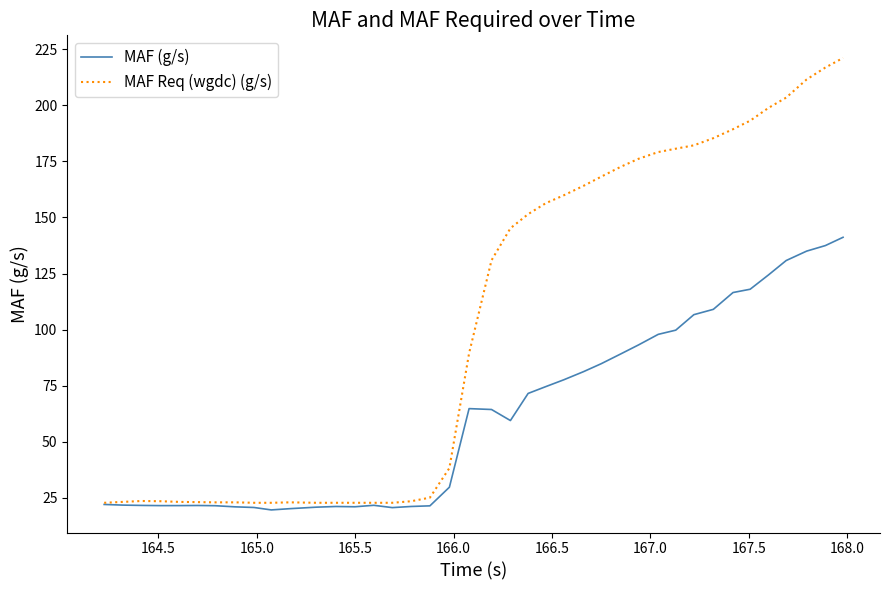

List the series in order of their peak value, highest first.

MAF Req (wgdc) (g/s), MAF (g/s)